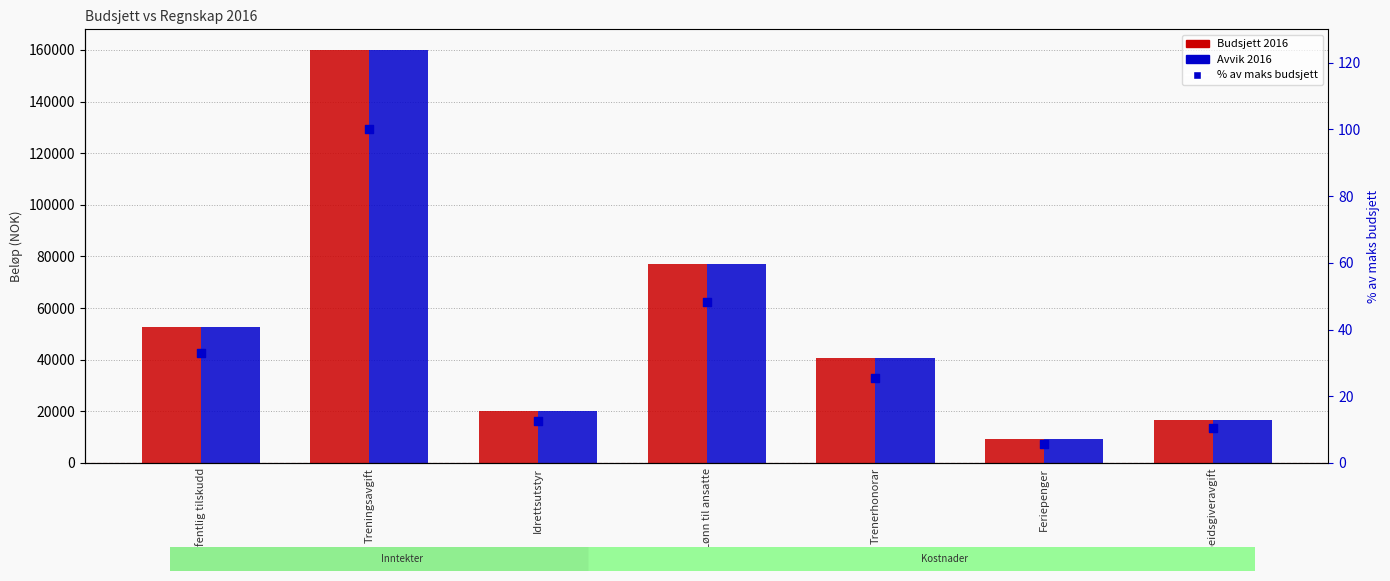

What are all the series names shown in the legend?

Budsjett 2016, Avvik 2016, % av maks budsjett